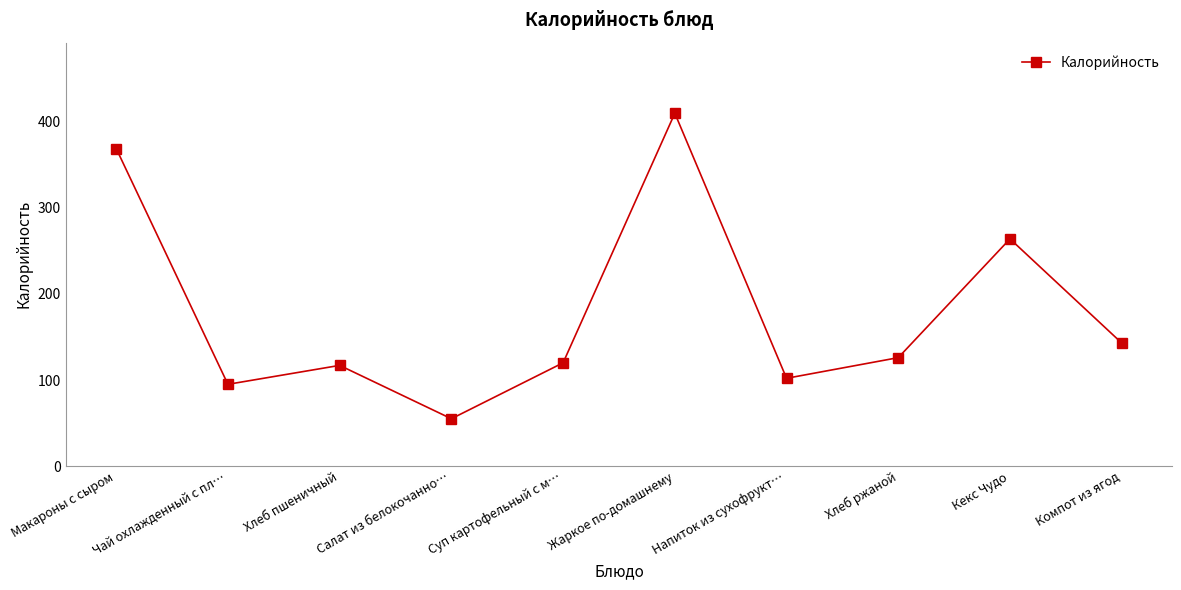

What is the greatest value displayed?

410